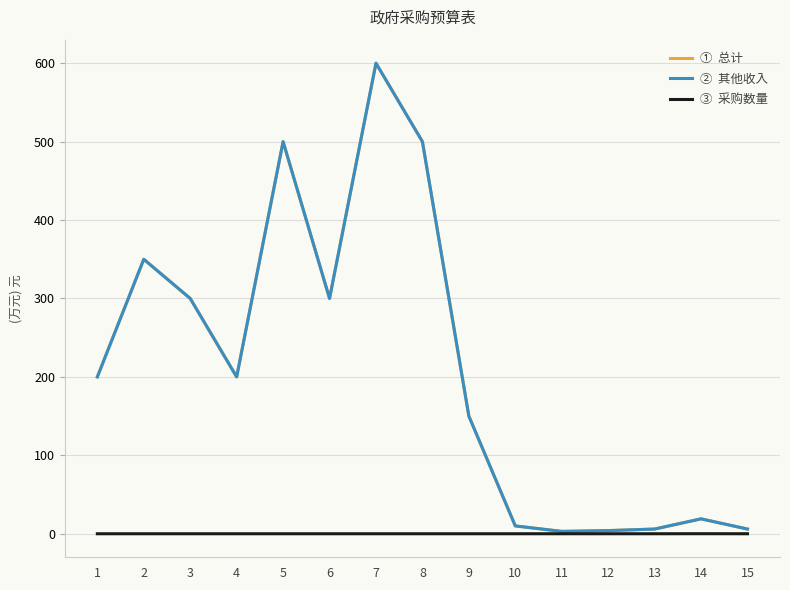

Which category has the highest value across all series?

7